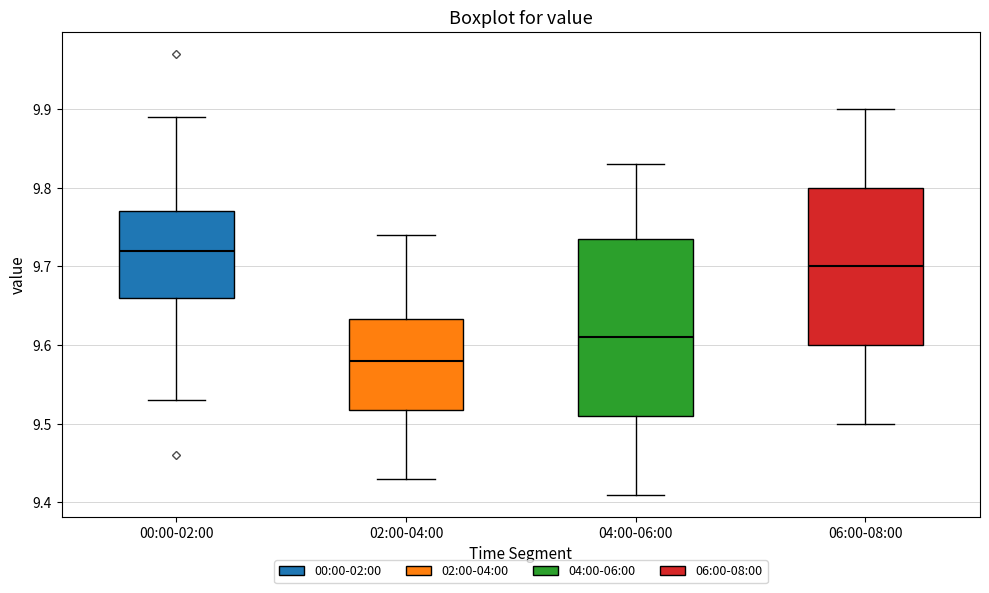

Where is the lower edge of the box for 00:00-02:00 on the y-axis? The values are not printed on the chart, so give them approximately, as read against the axis.

9.66